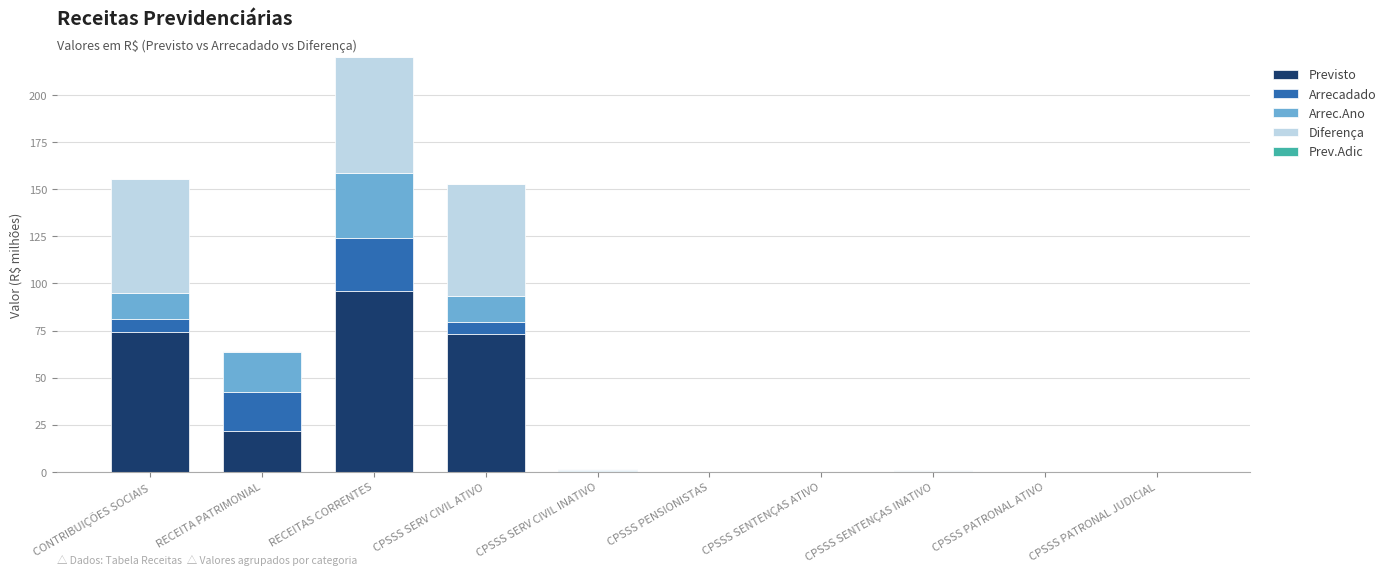

Which category has the highest value in the Previsto series?

RECEITAS CORRENTES